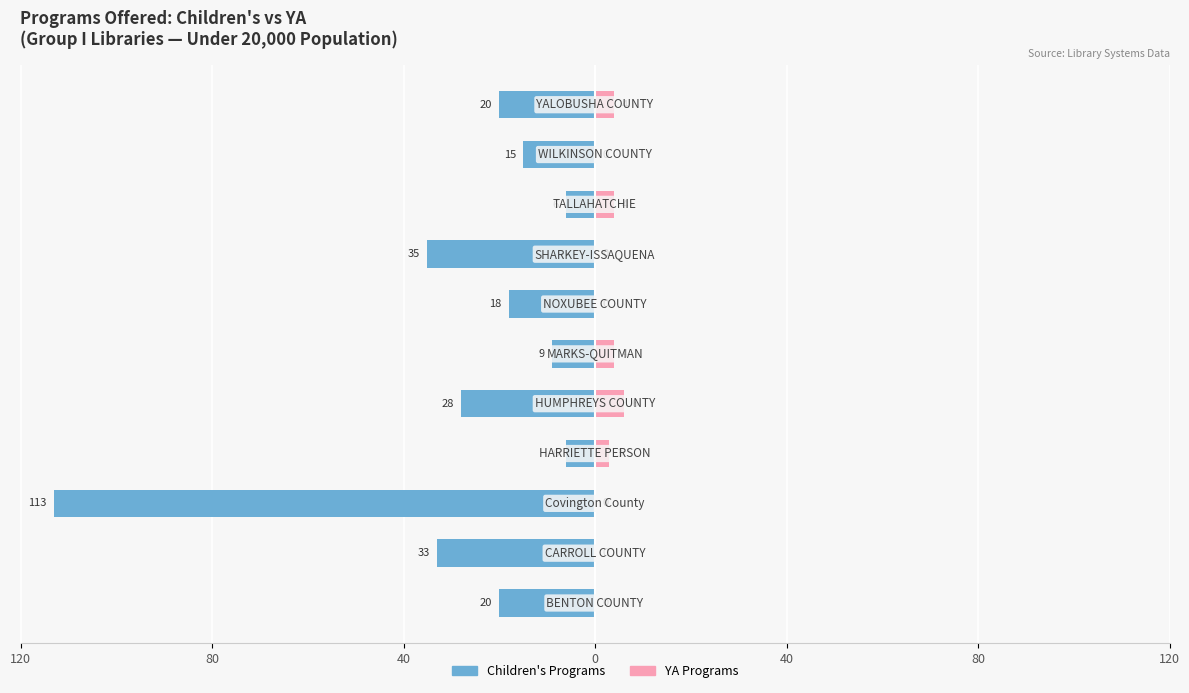

What are all the series names shown in the legend?

Children's Programs, YA Programs